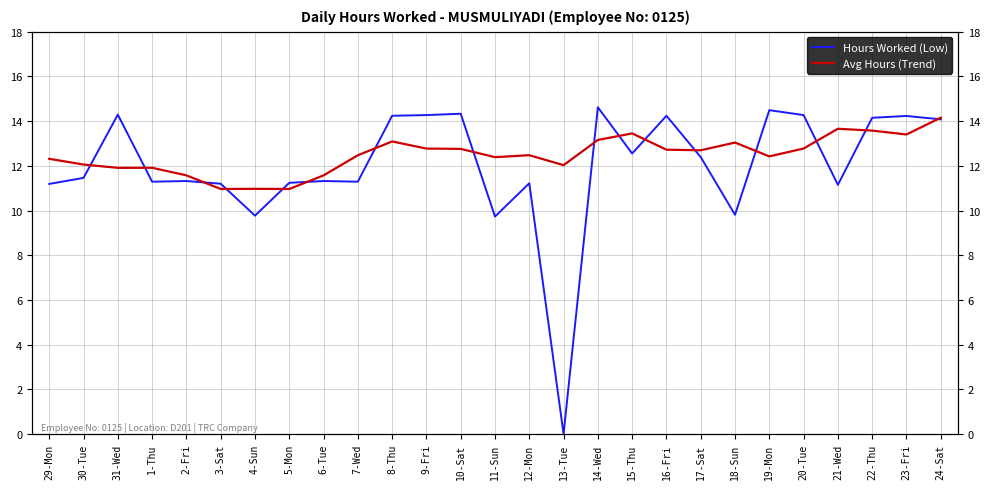

The value of Avg Hours (Trend) at 30-Tue is 5.6. True or false?

False